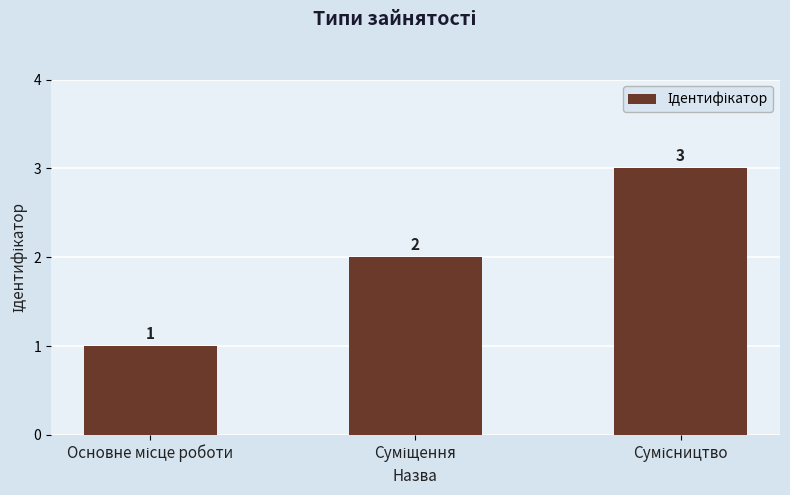

What is the value of the 1st bar from the left?

1